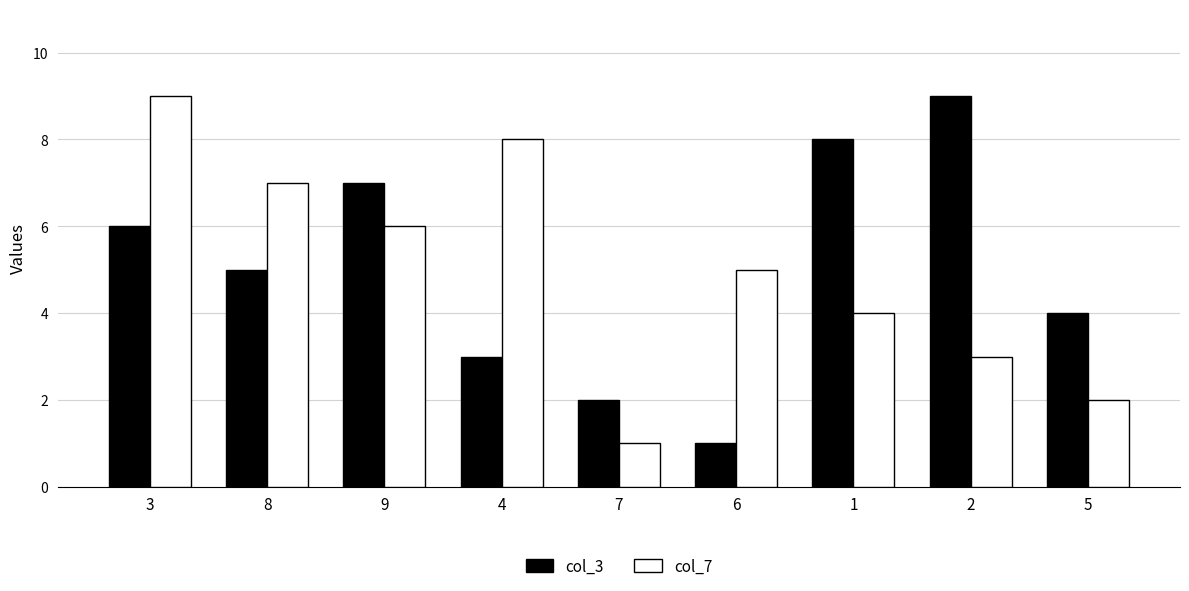

What is the label of the 4th bar from the left?

4